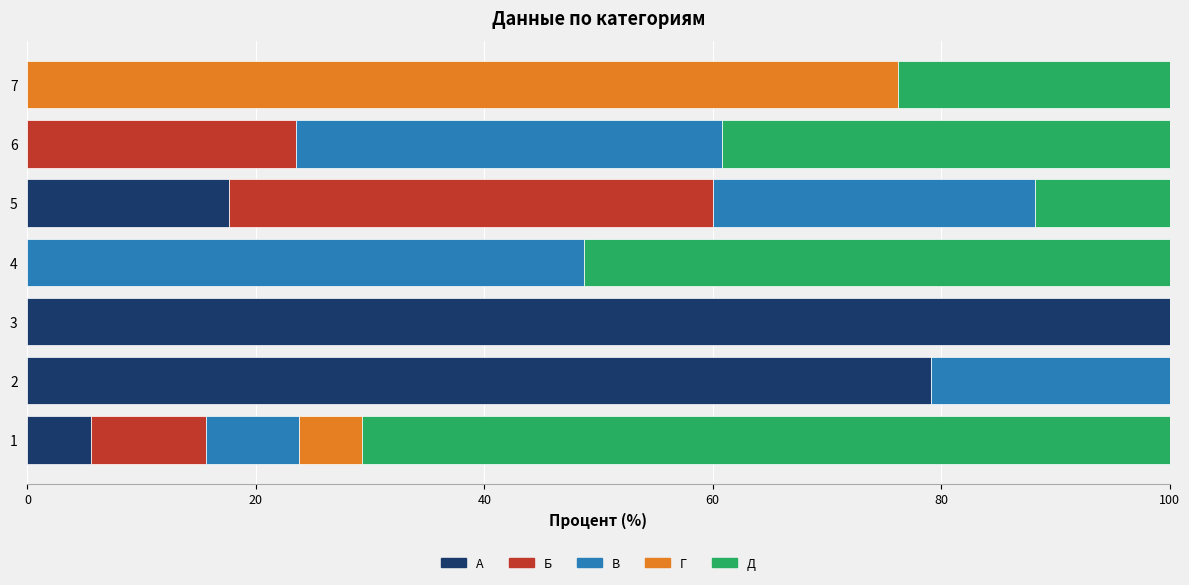

What is the total value across all series at 3?

100.0